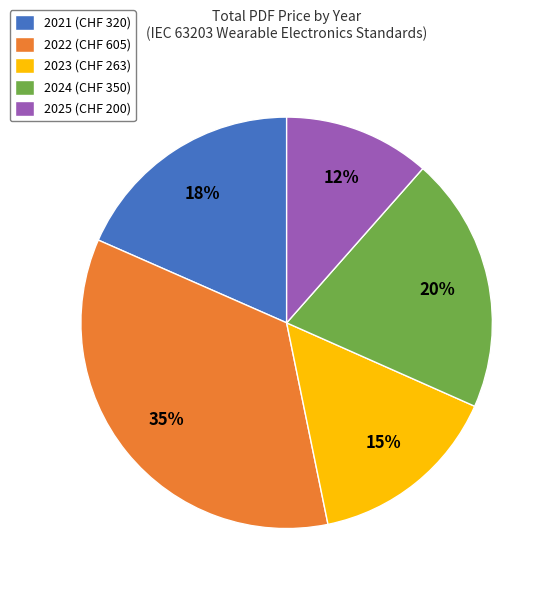

The 2023 (CHF 263) slice represents 15% of the pie. True or false?

True